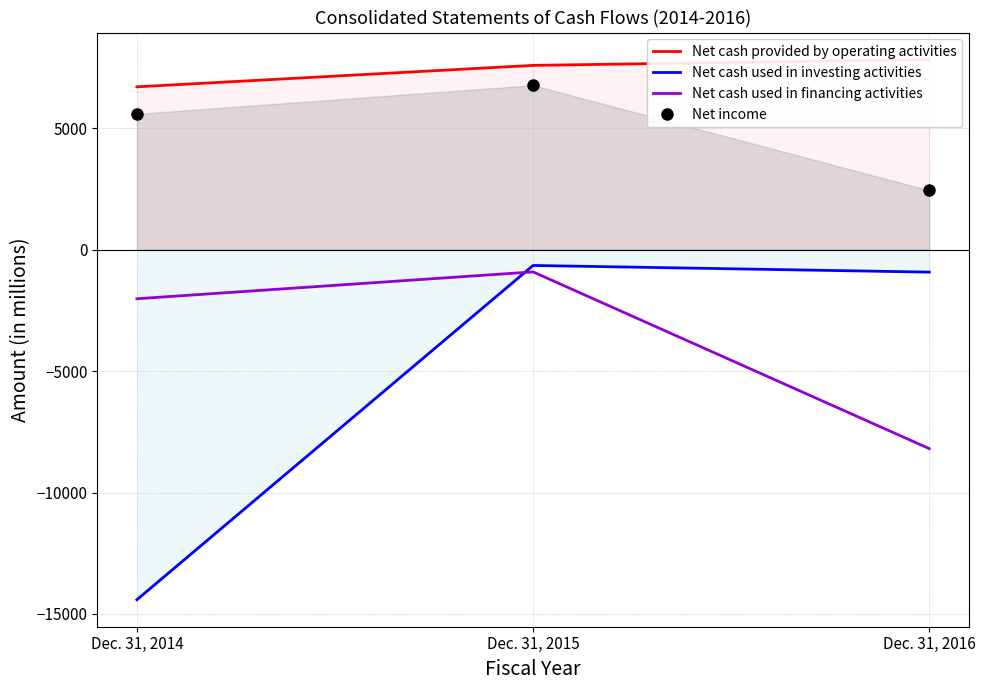

Which series changed the most between Dec. 31, 2014 and Dec. 31, 2016?

Net cash used in investing activities